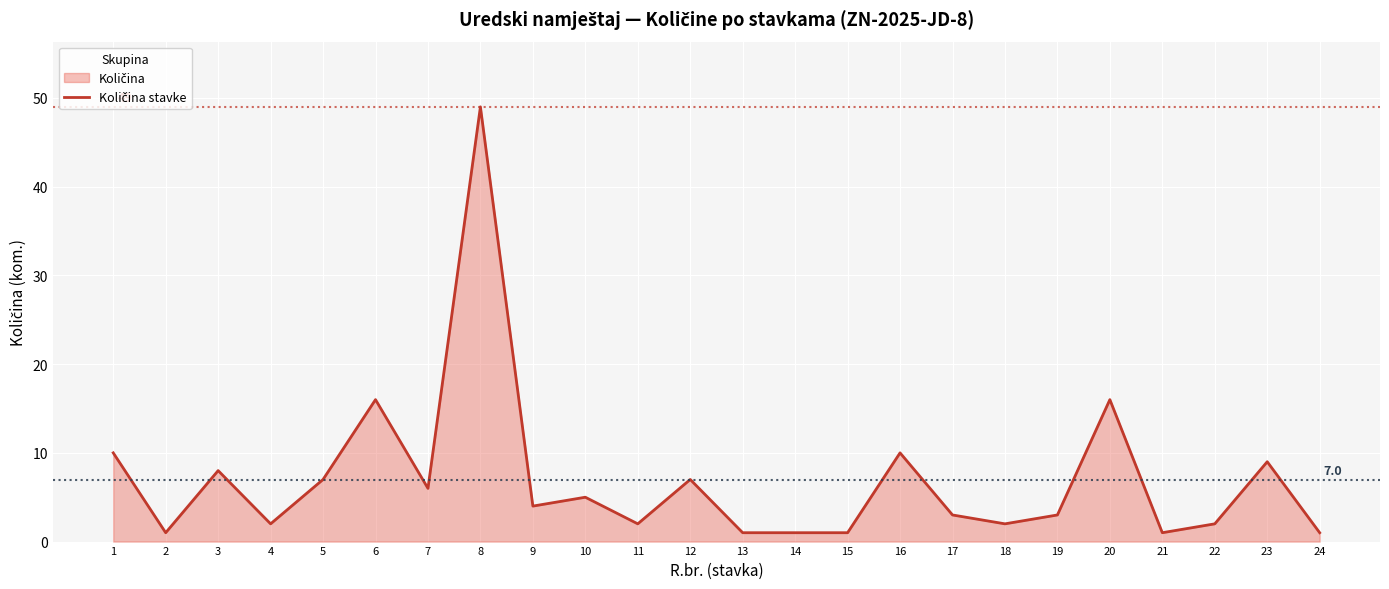

Where is the first local maximum?

3